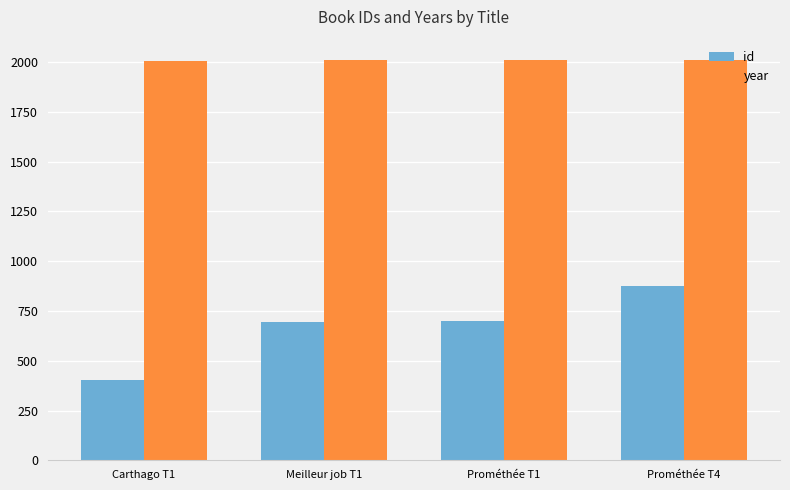

What is the spread (max minus min) of values at Meilleur job T1?

1319